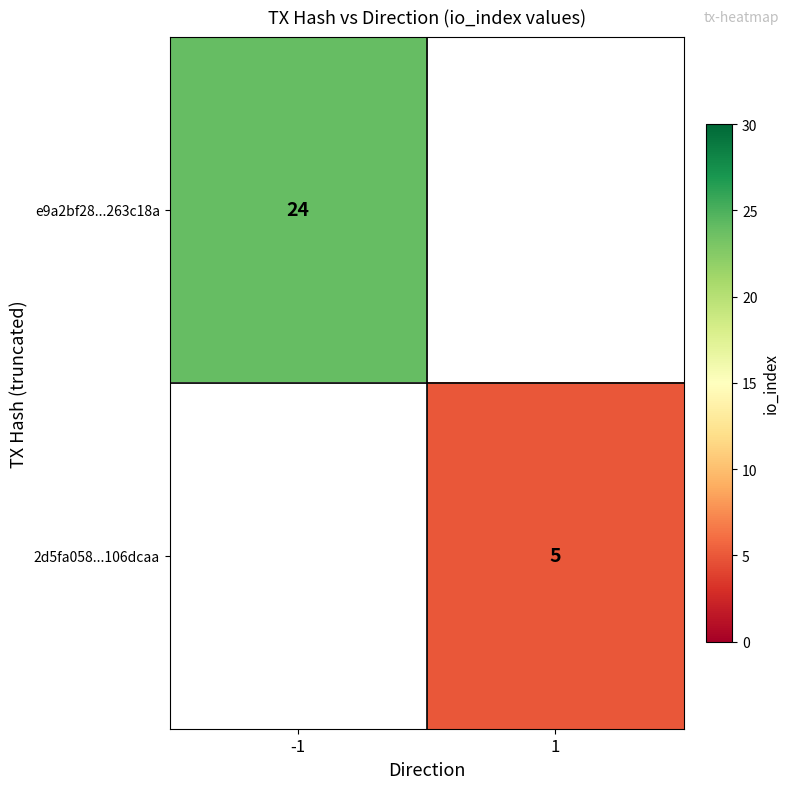

The 2d5fa058...106dcaa series shows 3.0 at 1. True or false?

False